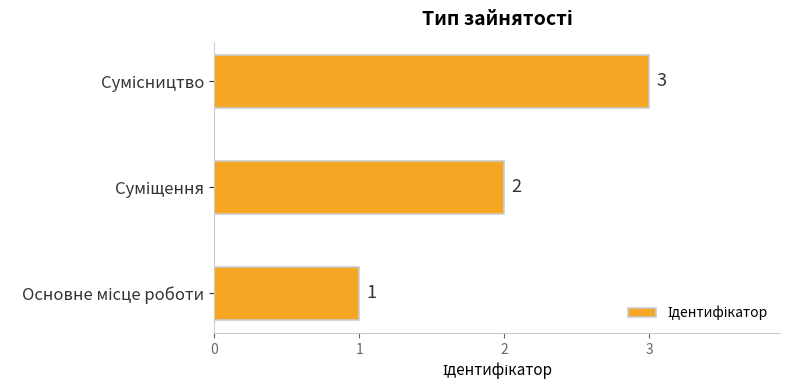

What is the sum of all values?

6